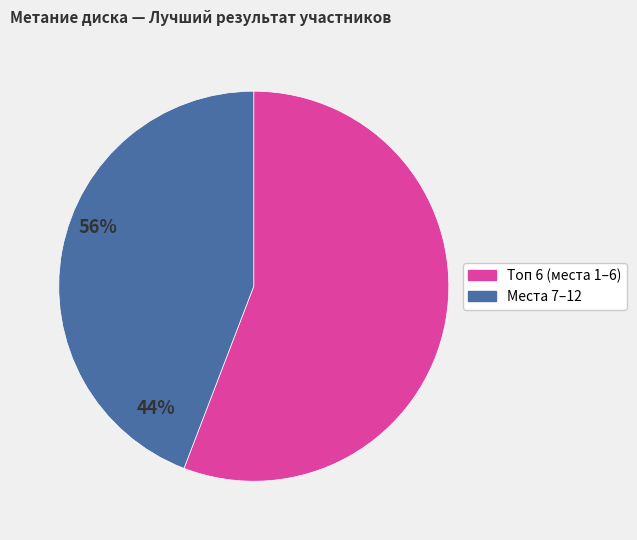

Does any single category account for the majority?

Yes